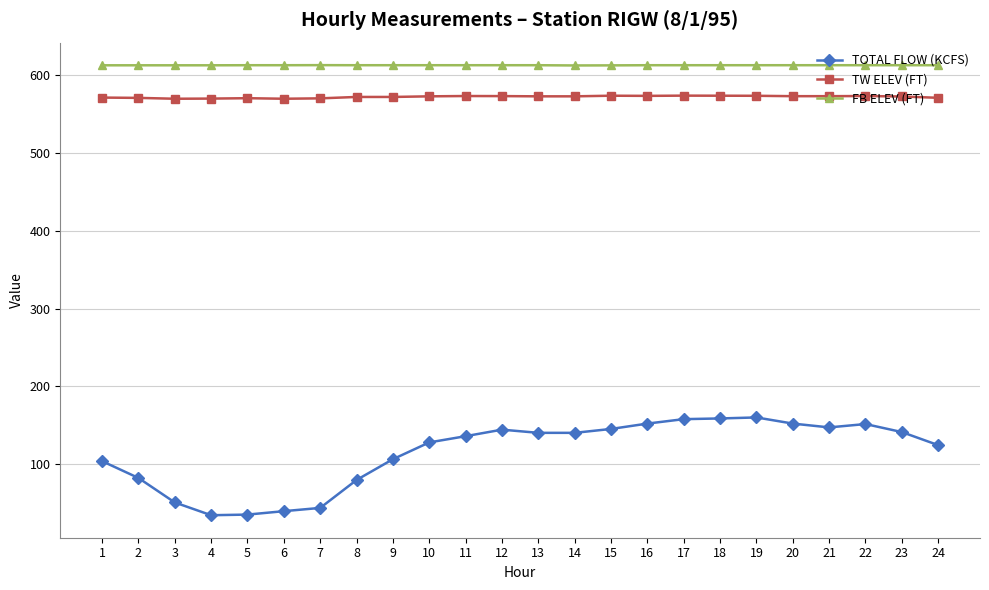

True or false: TW ELEV (FT) has a value of 115.7 at 17.

False